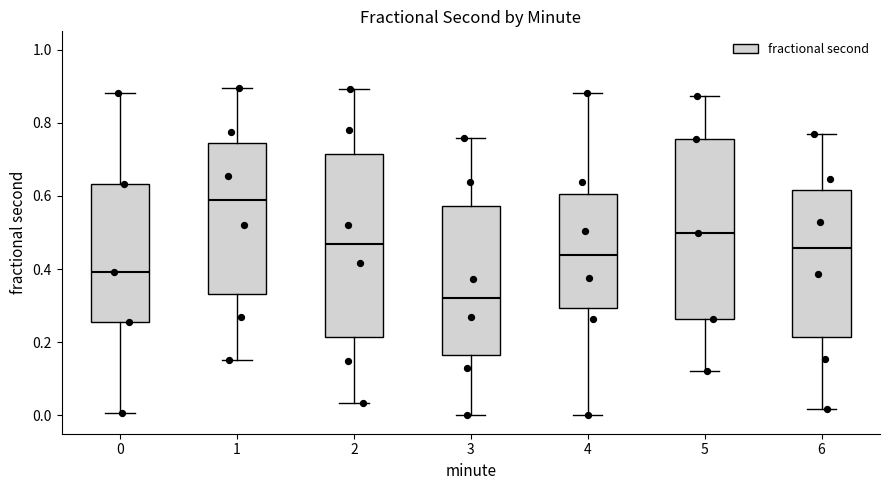

Reading left to right, transcribe this box plot: for each box, give where its median line is, the range the box spans, and where its two whiskers end, as read against the y-axis. The values are not printed on the chart, so give them approximately, as read against the axis.

0: median 0.40, box 0.26 to 0.64, whiskers 0.00 to 0.88
1: median 0.58, box 0.34 to 0.74, whiskers 0.16 to 0.90
2: median 0.46, box 0.22 to 0.72, whiskers 0.04 to 0.90
3: median 0.32, box 0.16 to 0.58, whiskers 0.00 to 0.76
4: median 0.44, box 0.30 to 0.60, whiskers 0.00 to 0.88
5: median 0.50, box 0.26 to 0.76, whiskers 0.12 to 0.88
6: median 0.46, box 0.22 to 0.62, whiskers 0.02 to 0.78